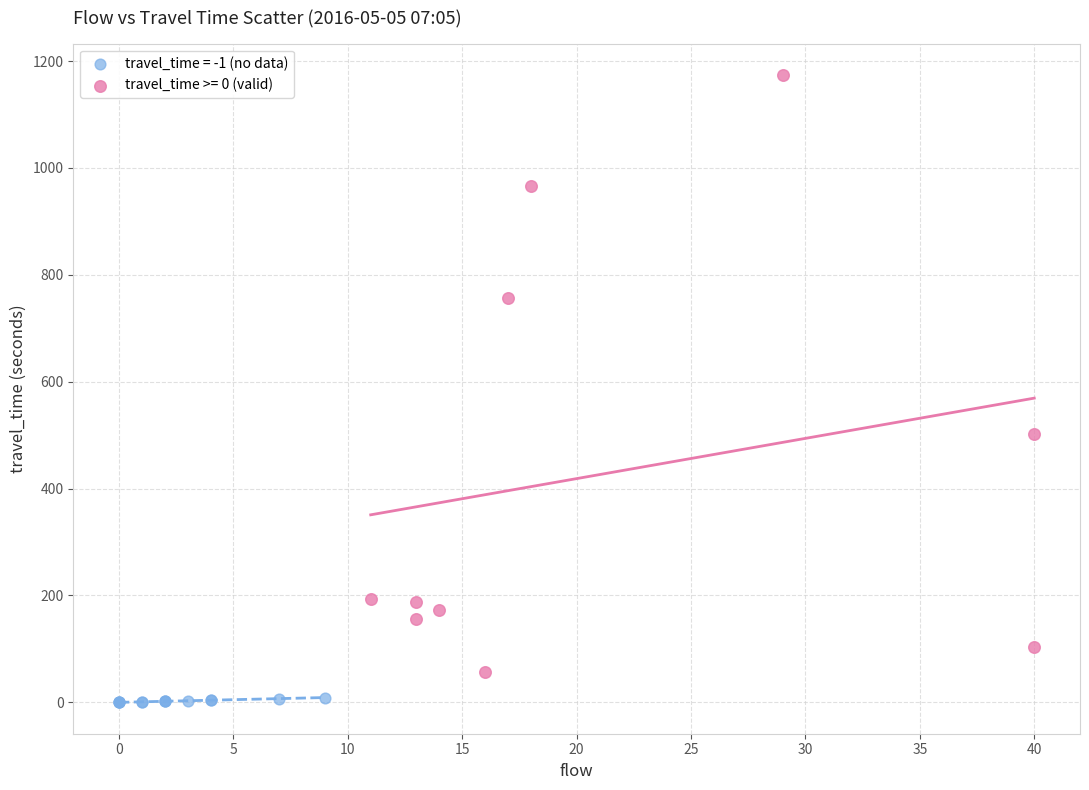

Which series reaches the minimum Y coordinate?

travel_time = -1 (no data)